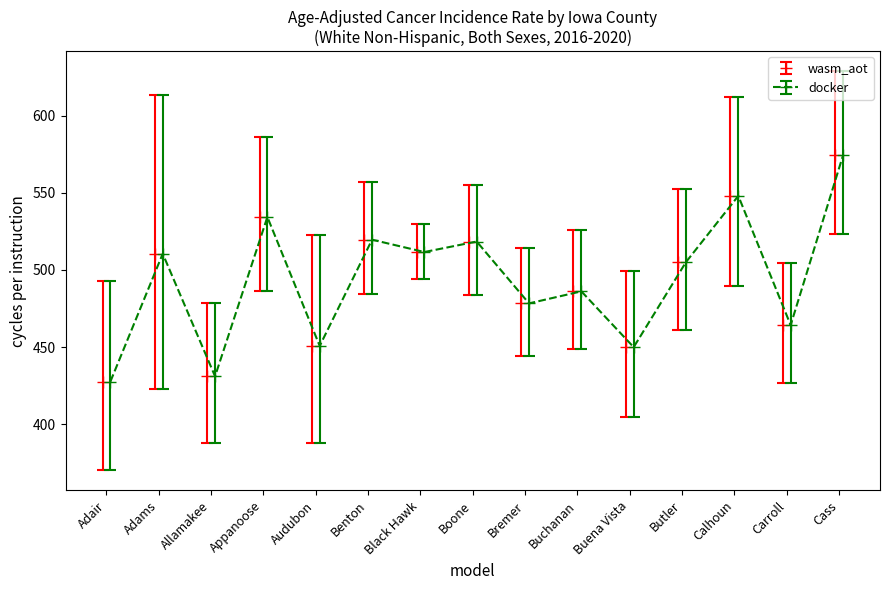

What is the maximum value shown in the chart?

628.9